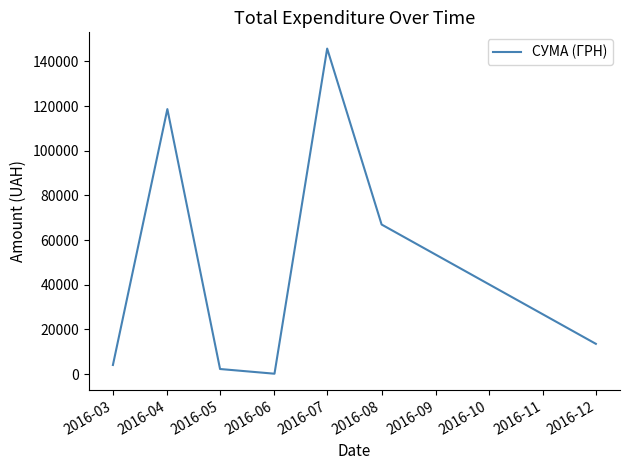

Which category has the highest value across all series?

2016-07